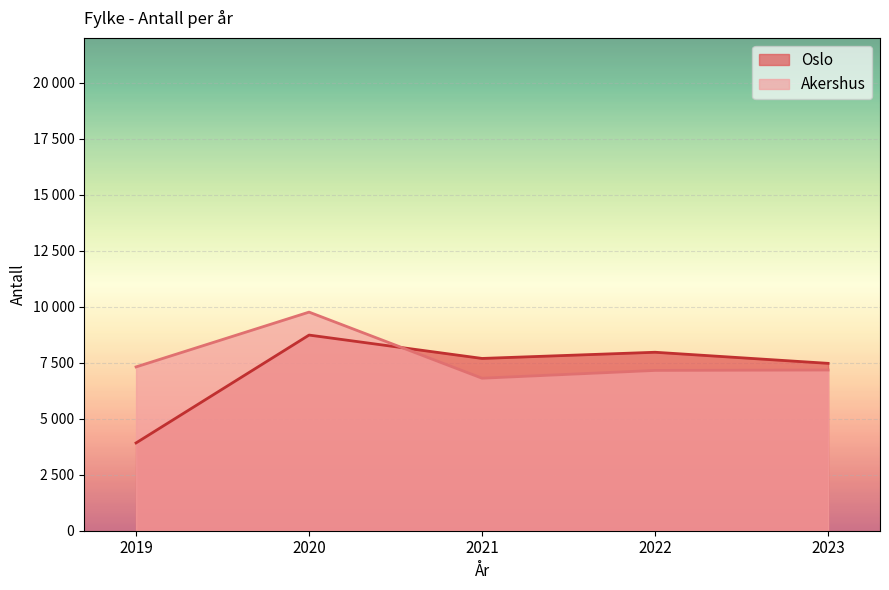

Is it true that Oslo equals 15020 at 2020?

False